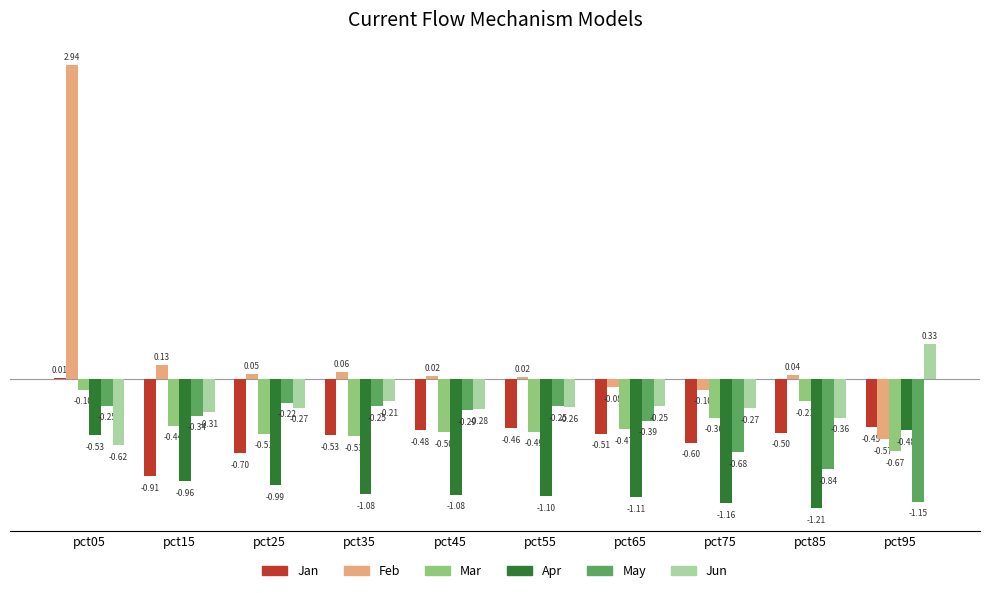

What is the sum of all Jun values?

-2.5